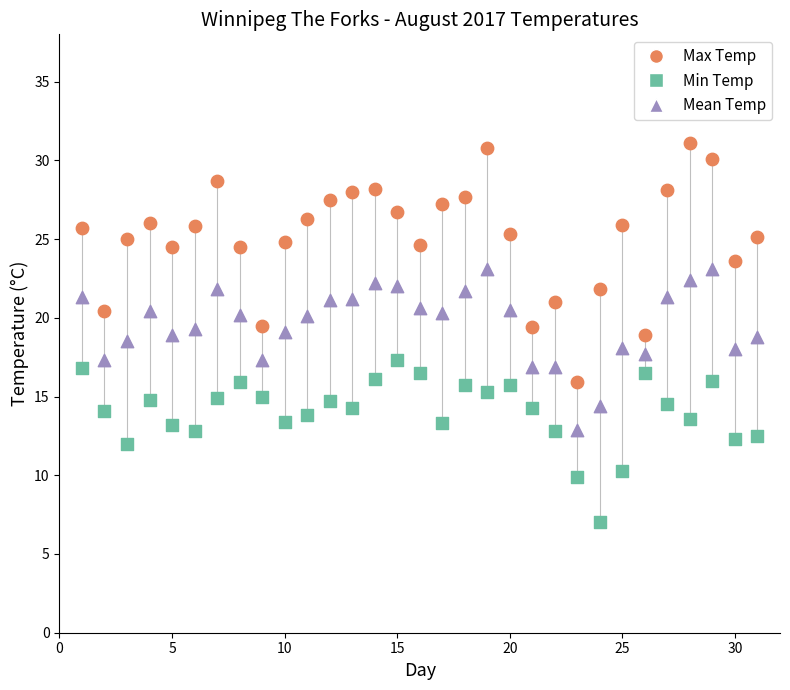

Which series has the widest spread of Y values?

Max Temp